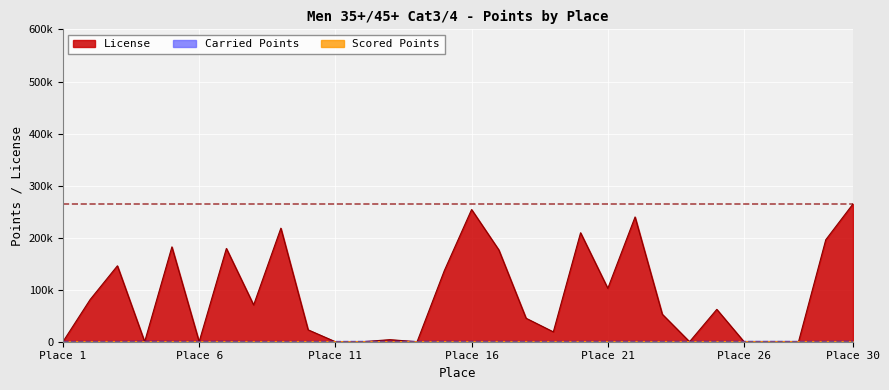

Read the Scored Points value at Place 6.

327.2